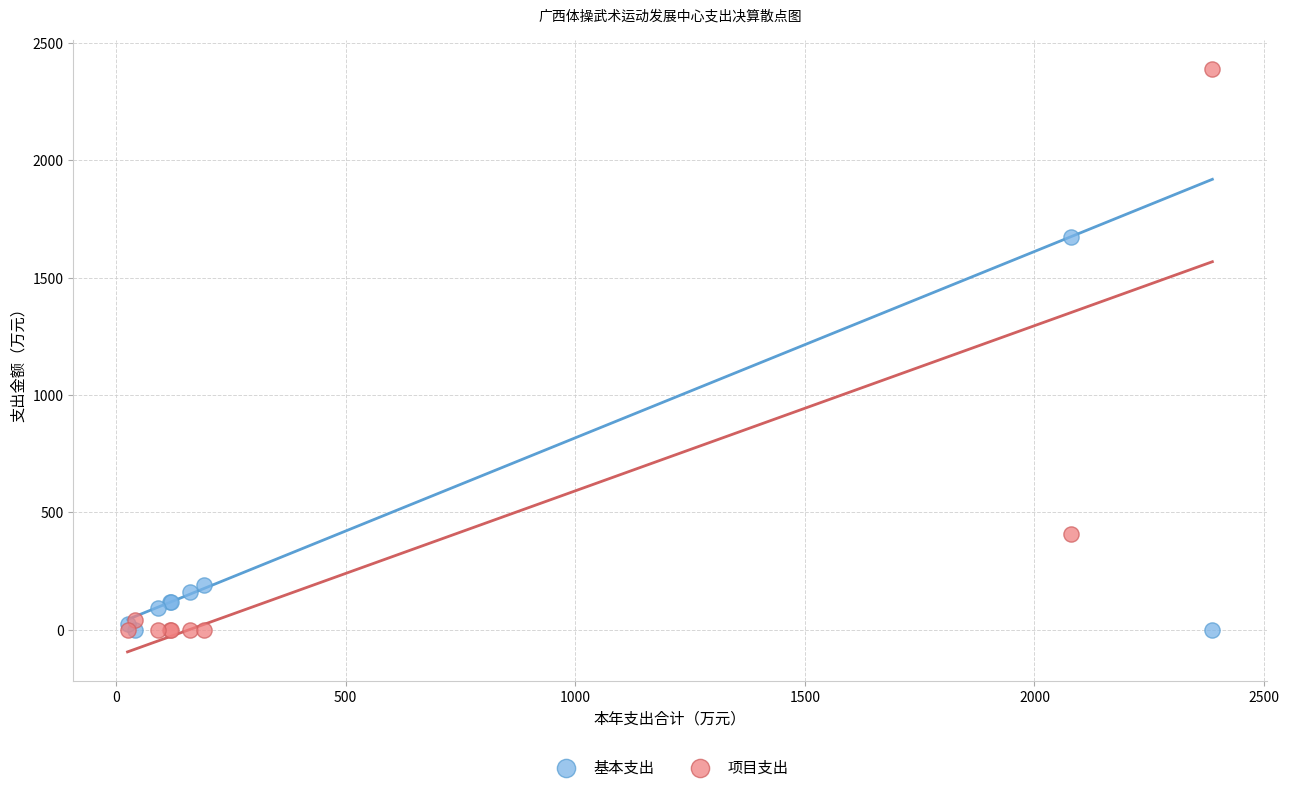

What are all the series names shown in the legend?

基本支出, 项目支出